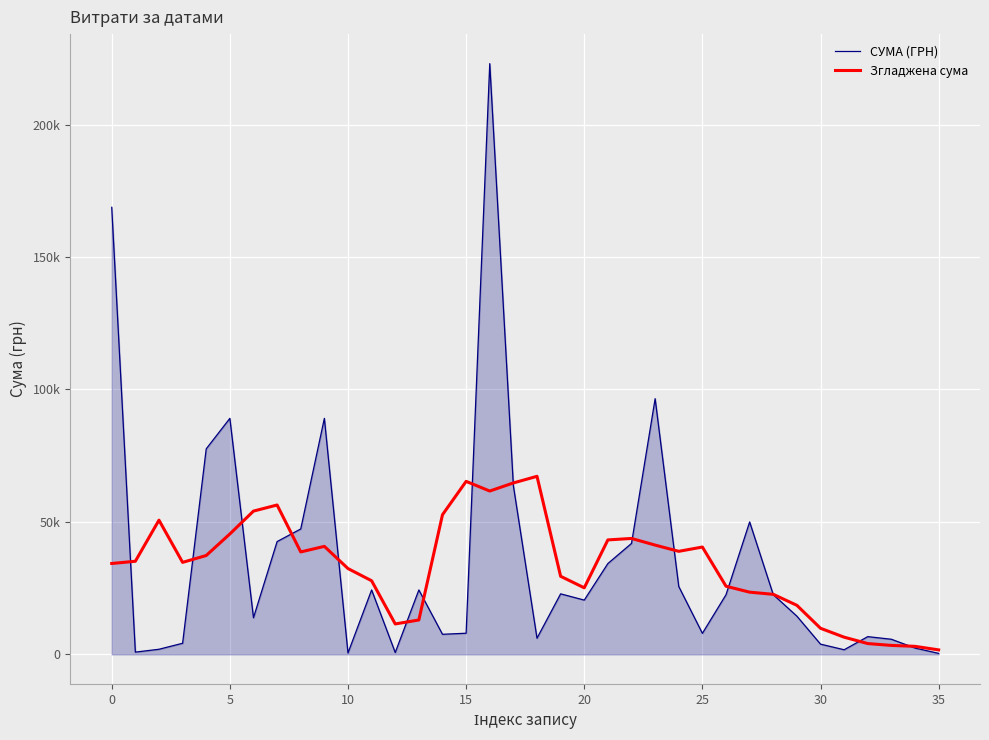

Rank the series by their average value, from lowest to highest.

Згладжена сума, СУМА (ГРН)